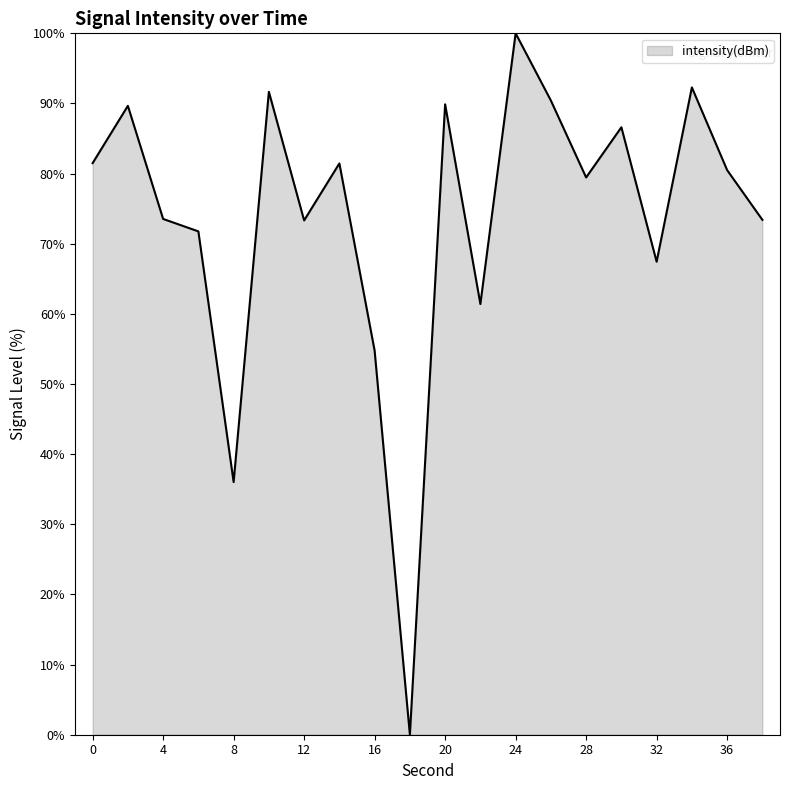

What is the maximum value shown in the chart?

100.0